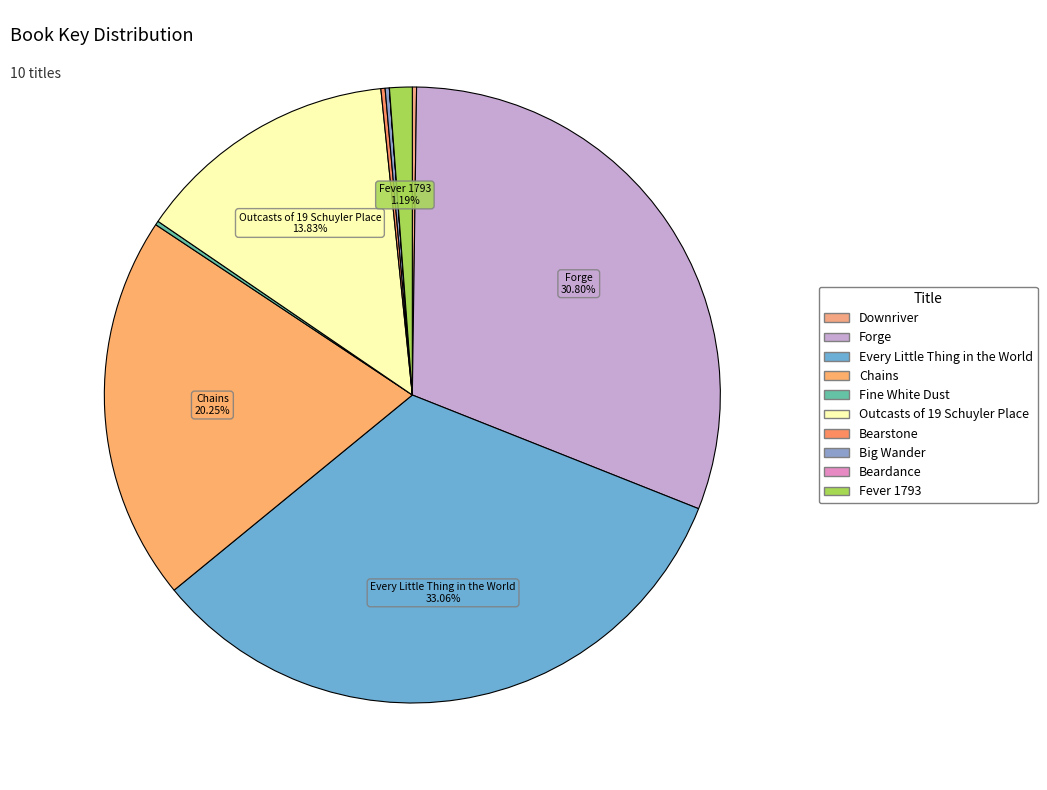

What is the smallest slice in the pie chart?

Beardance